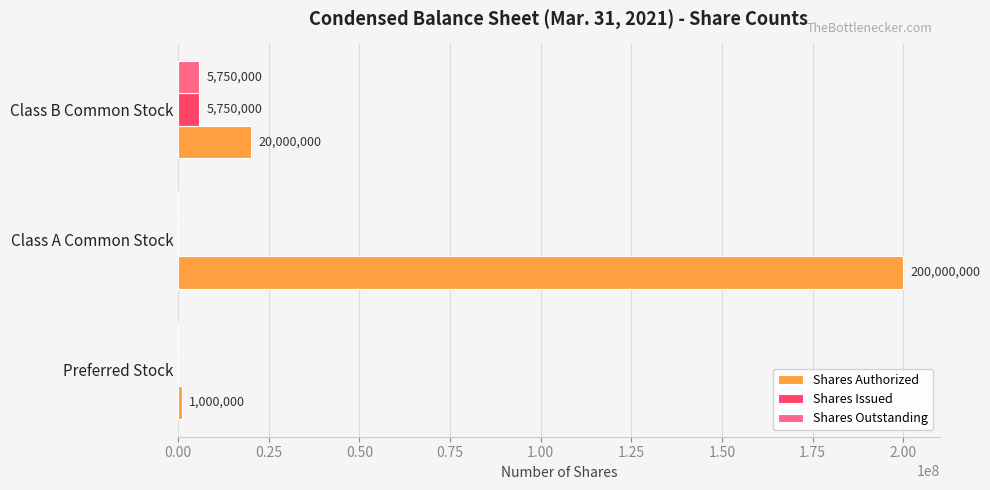

Which series has the largest range (max minus min)?

Shares Authorized